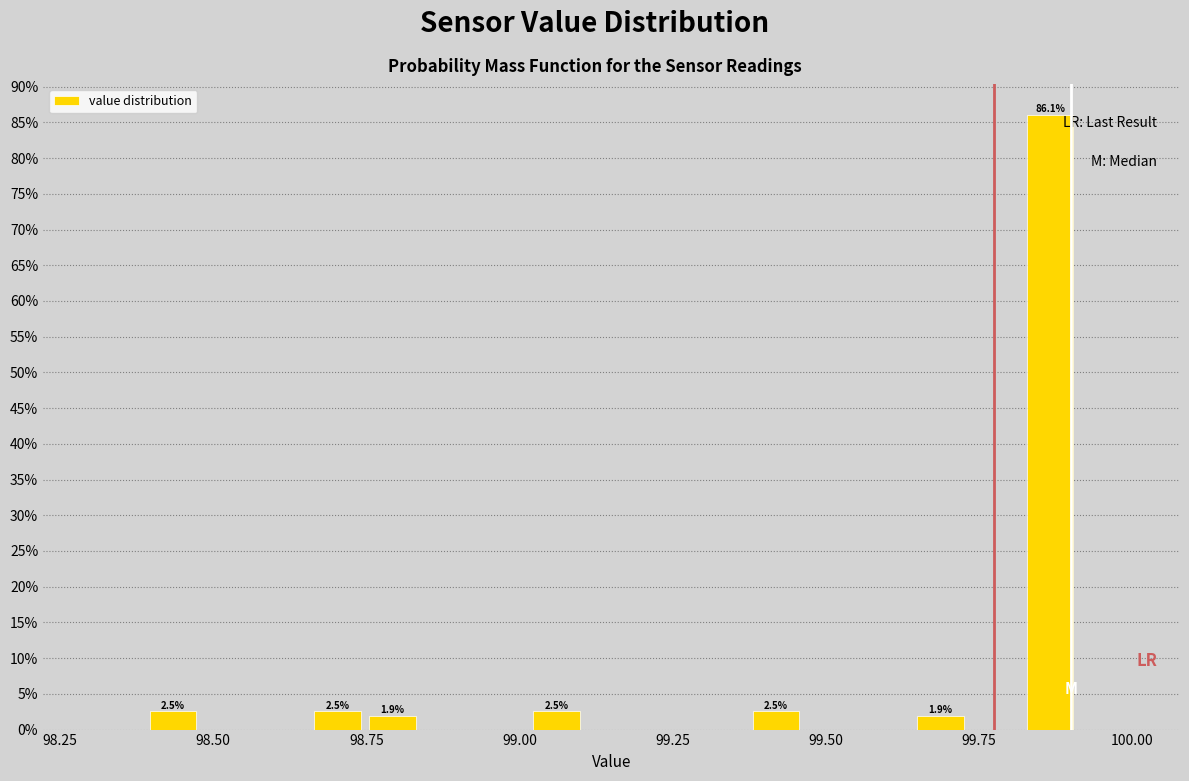

Around what value on the x-axis is the tallest bar? Give the approximate position of its centre, as read against the axis.

99.85